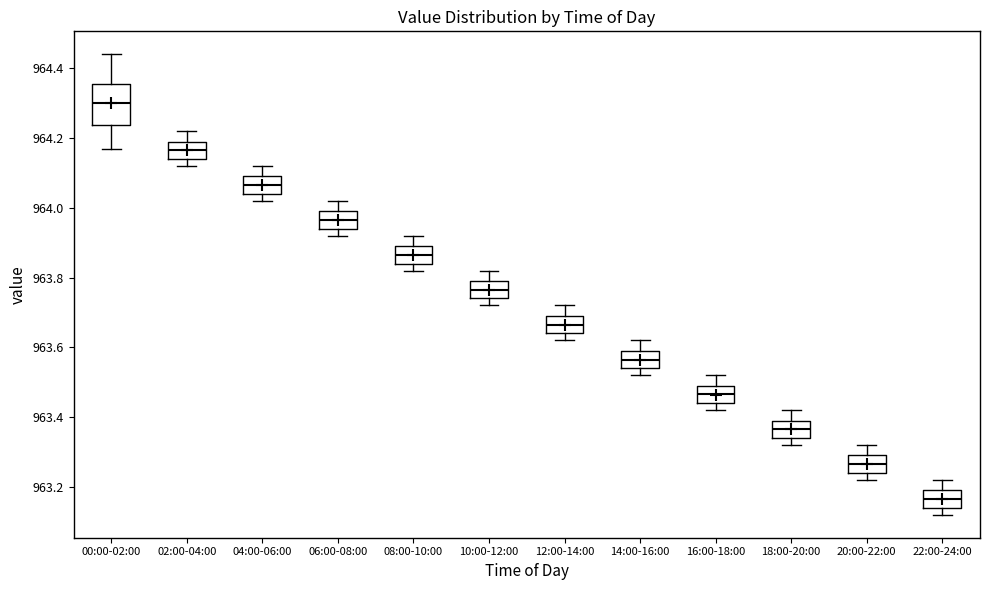

Which box's median line is the lowest?

22:00-24:00